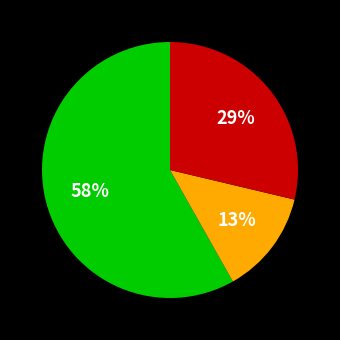

Is there any slice that represents more than half of the pie?

Yes